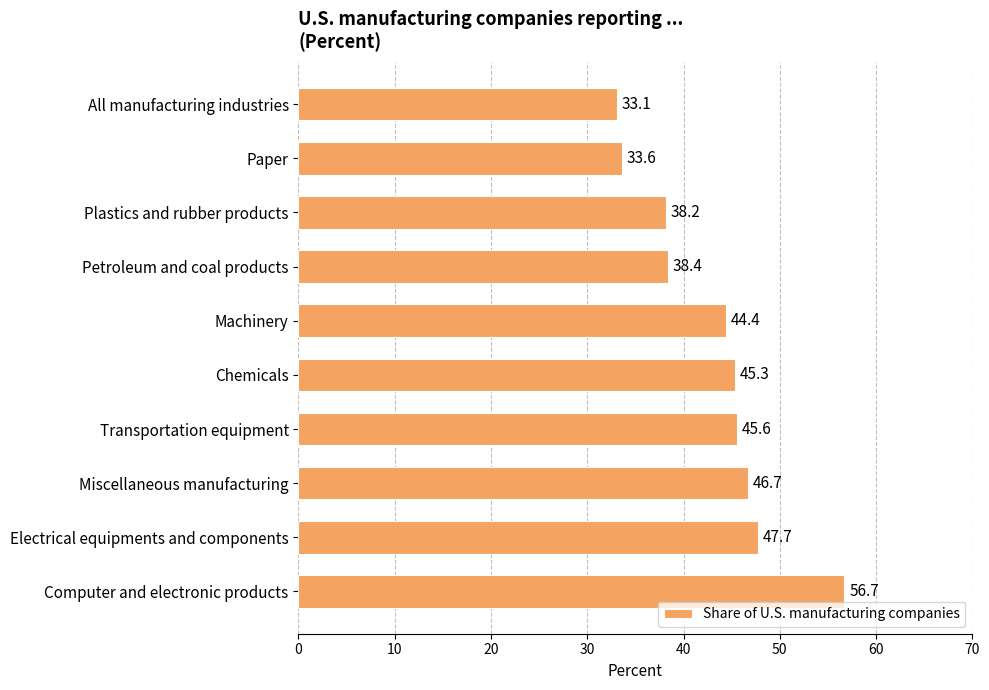

Does the chart contain stacked bars?

No